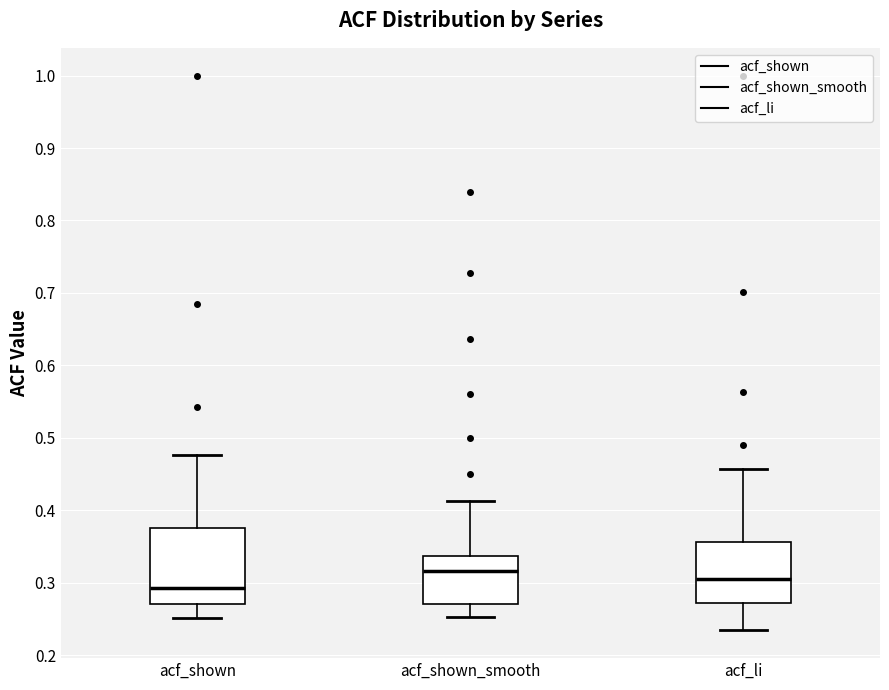

Reading left to right, transcribe this box plot: for each box, give where its median line is, the range the box spans, and where its two whiskers end, as read against the y-axis. The values are not printed on the chart, so give them approximately, as read against the axis.

acf_shown: median 0.29, box 0.27 to 0.38, whiskers 0.25 to 0.48
acf_shown_smooth: median 0.32, box 0.27 to 0.34, whiskers 0.25 to 0.41
acf_li: median 0.31, box 0.27 to 0.36, whiskers 0.23 to 0.46